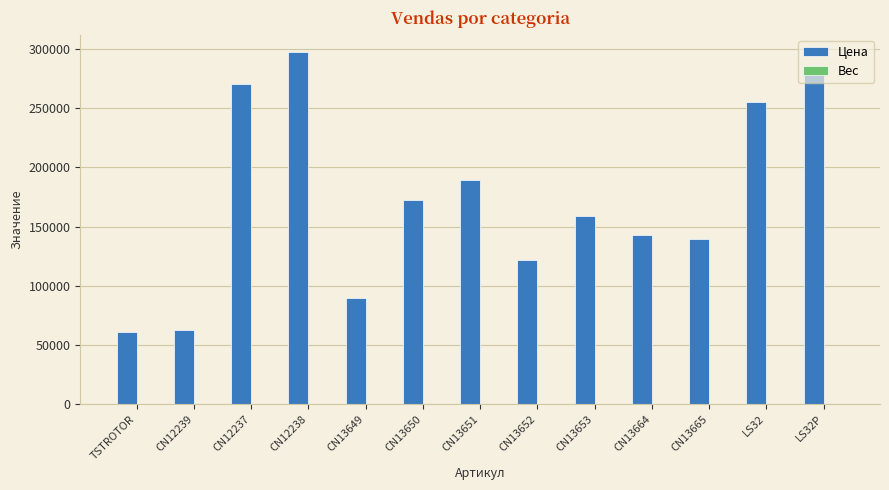

What is the sum of the Цена values at LS32 and CN12237?

525000